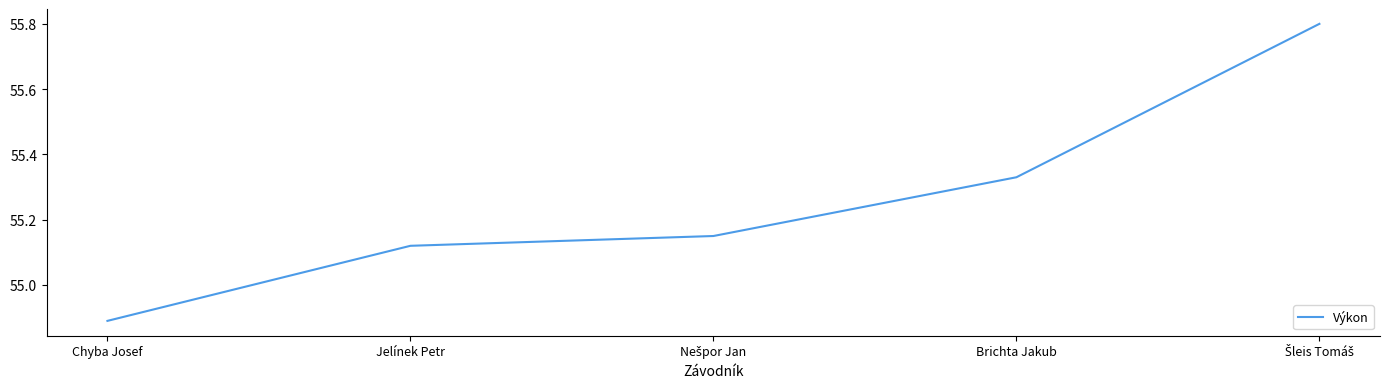

What is the smallest value displayed?

54.9